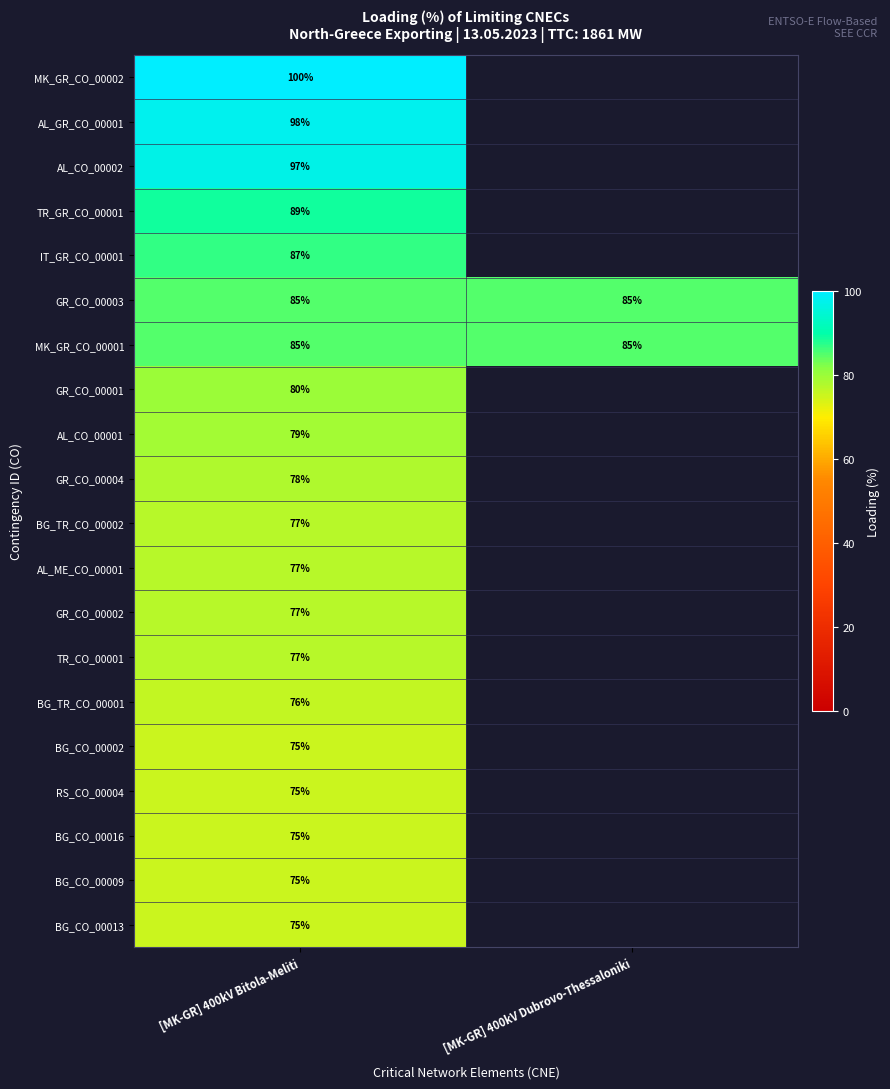

Which has a higher value, [MK-GR] 400kV Dubrovo-Thessaloniki or [MK-GR] 400kV Bitola-Meliti?

[MK-GR] 400kV Bitola-Meliti